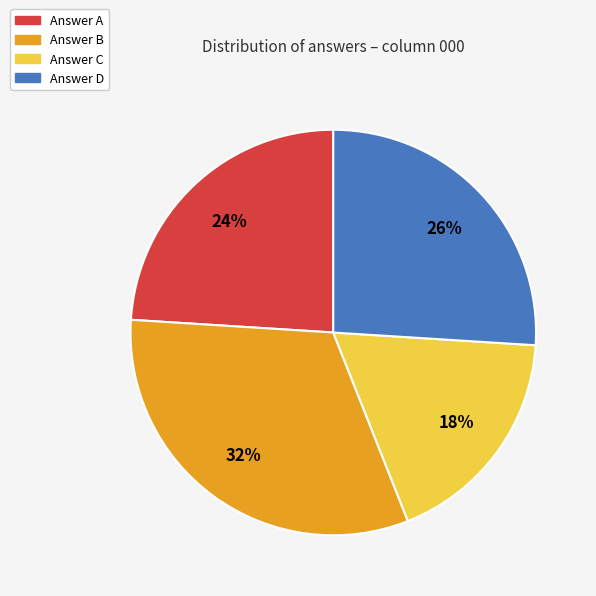

True or false: Answer D accounts for 13% of the total.

False